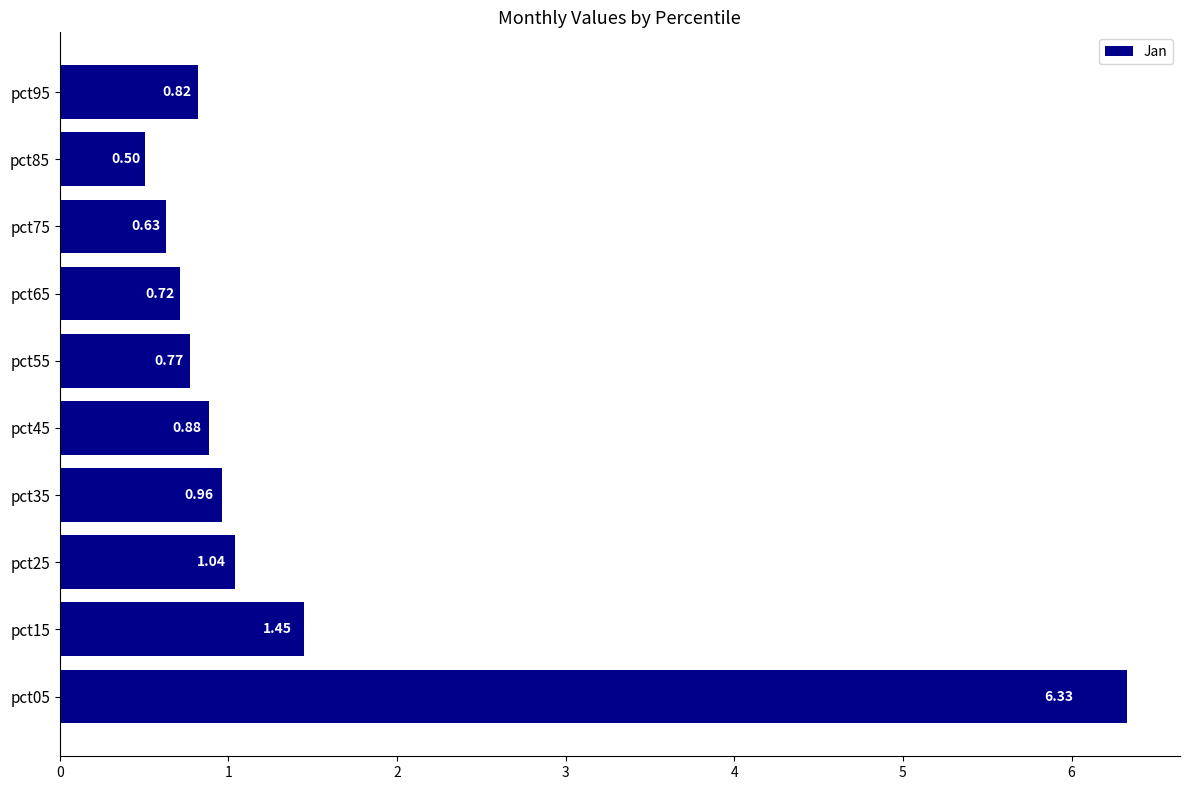

Where is the data nearest to the value 3?

pct15